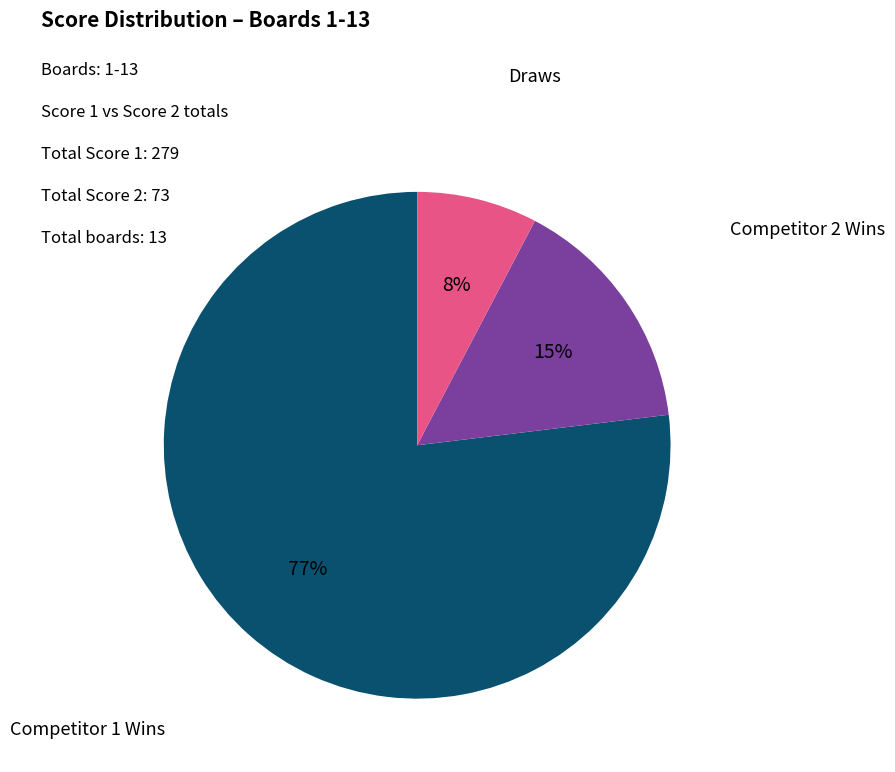

How many slices are in this pie chart?

3